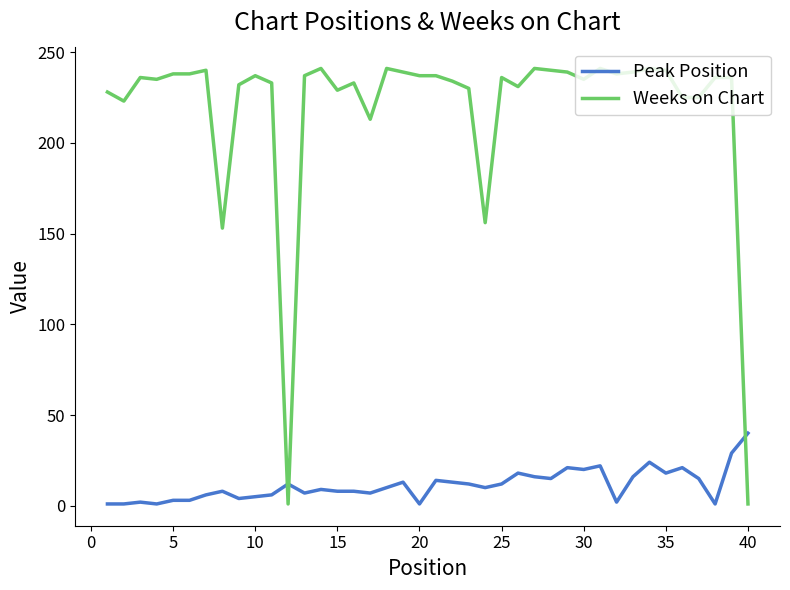

Which series has the largest total across all categories?

Weeks on Chart